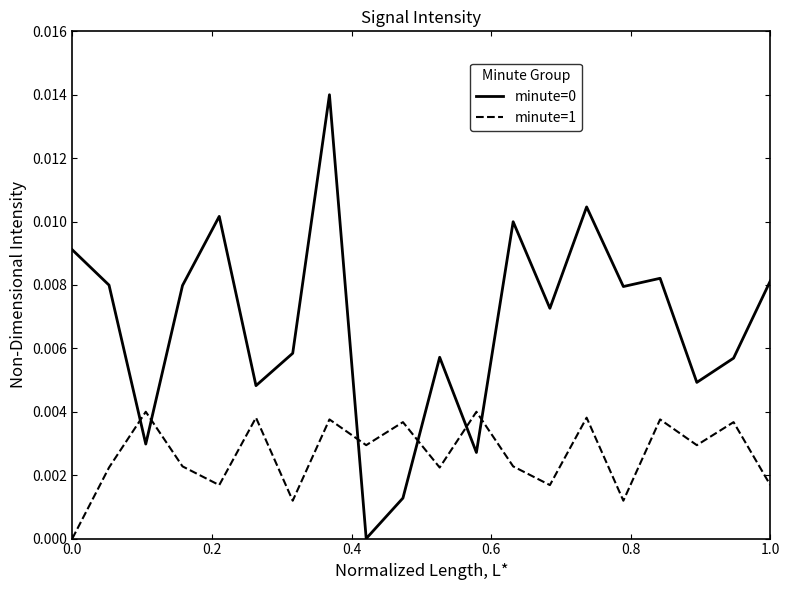

How many values in the minute=0 series exceed 0?

19